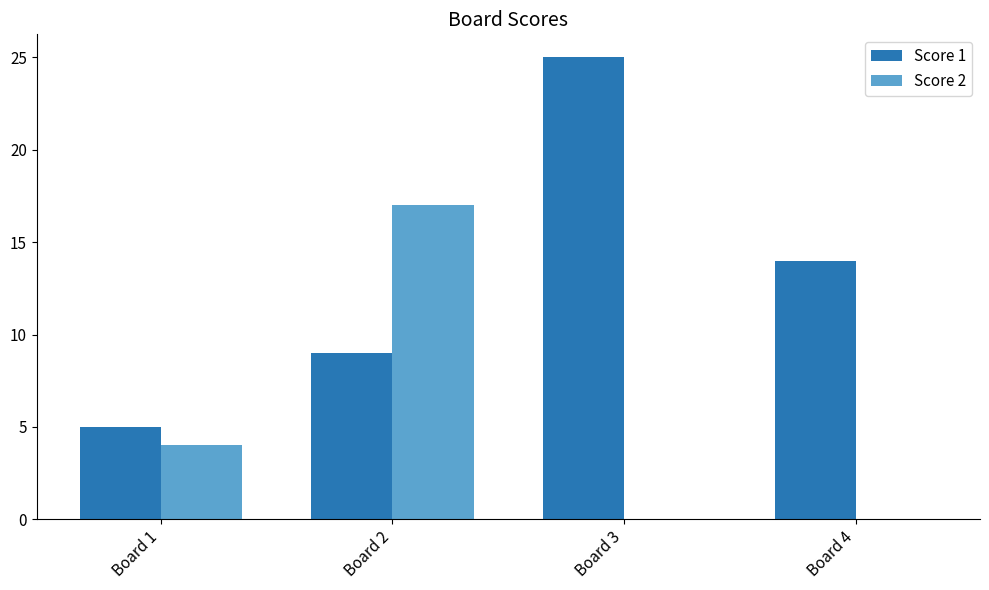

At which category is the sum across all series the highest?

Board 2